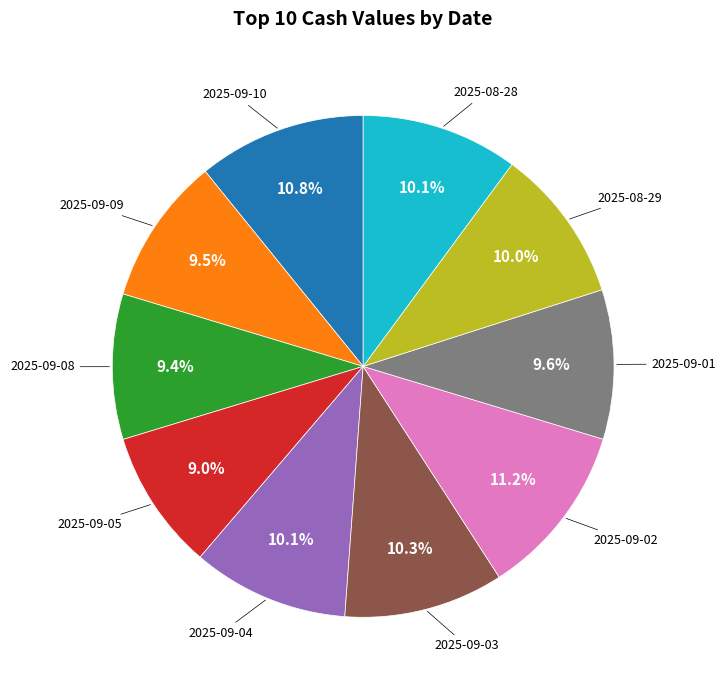

Is there a majority slice in this chart?

No